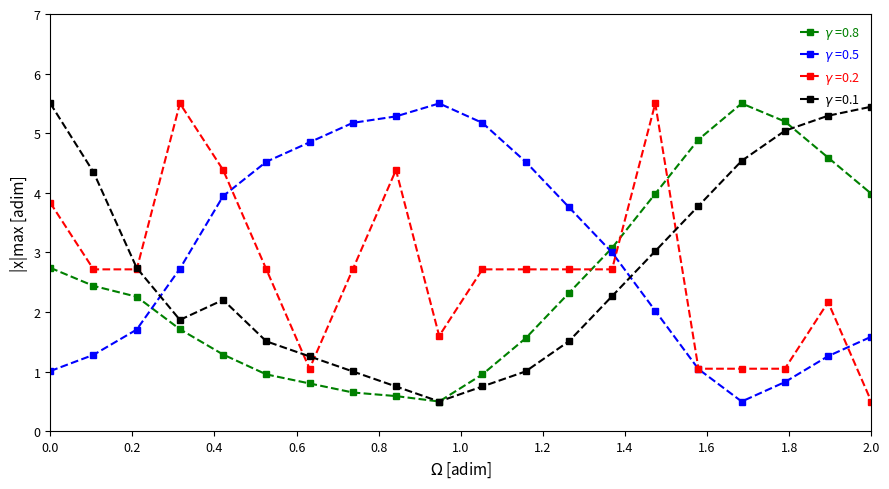

How many data points does each series have?

20